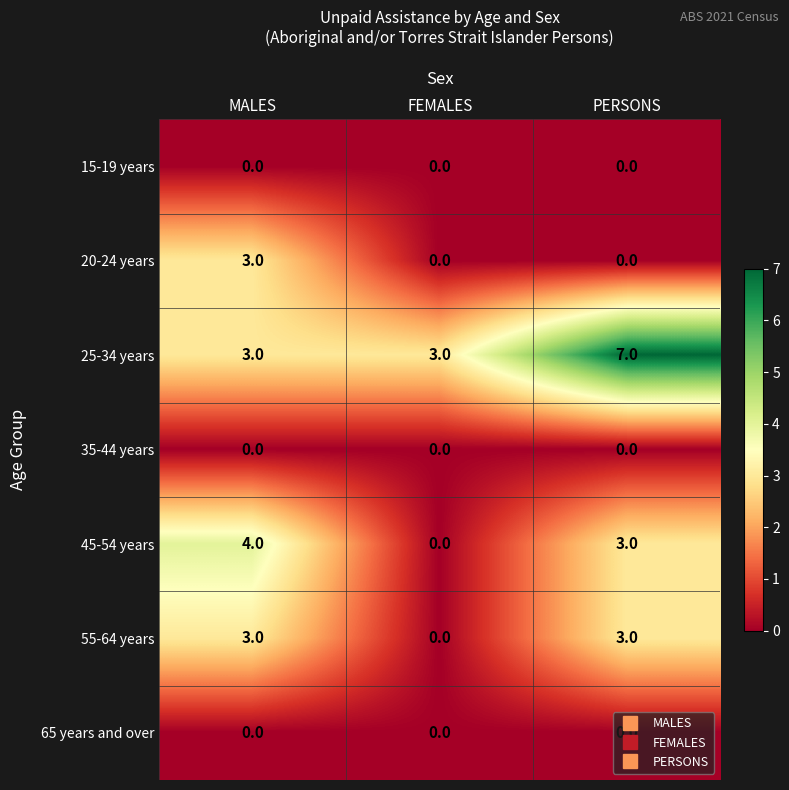

At which label does 25-34 years reach its peak?

PERSONS